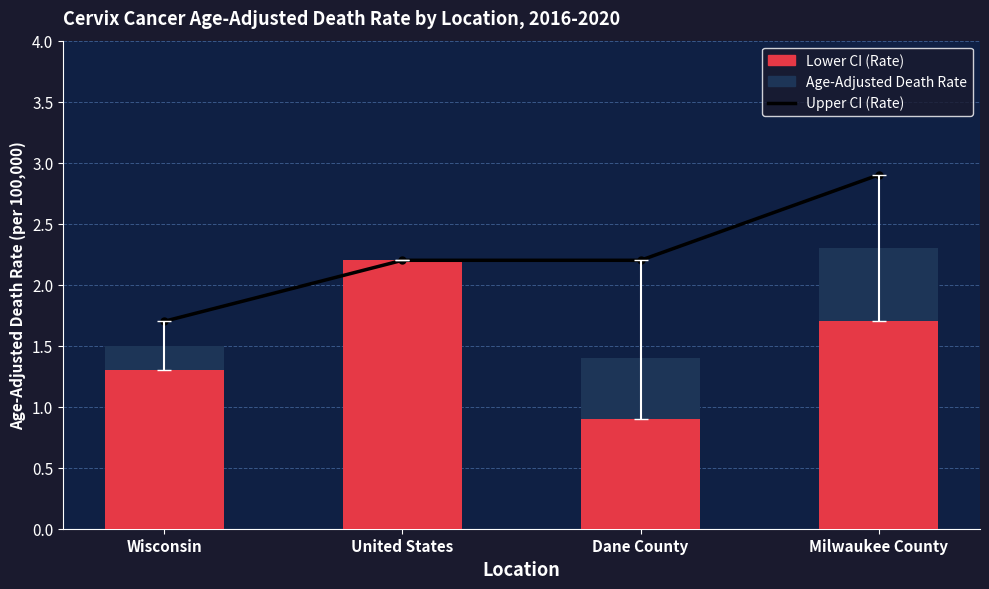

Where is Upper CI (Rate) nearest to the value 2?

United States